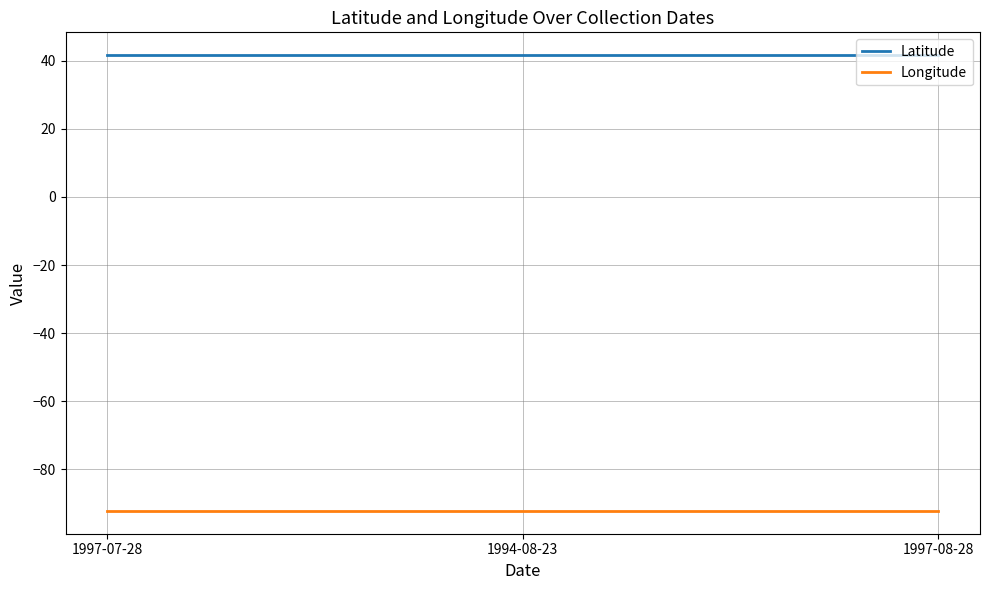

Is it true that Latitude equals 41.6 at 1997-08-28?

True